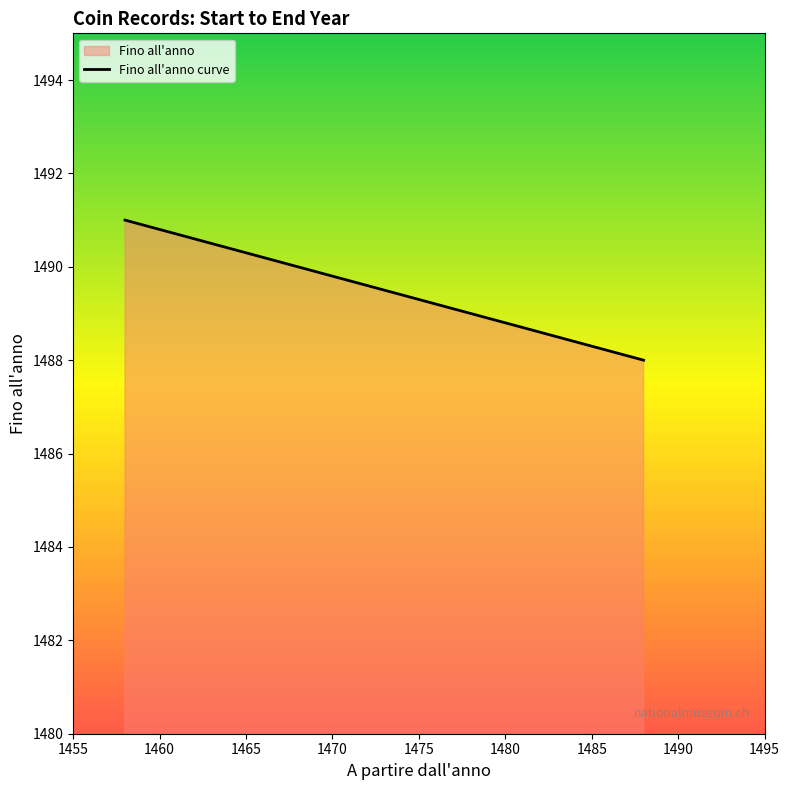

What is the maximum value shown in the chart?

1491